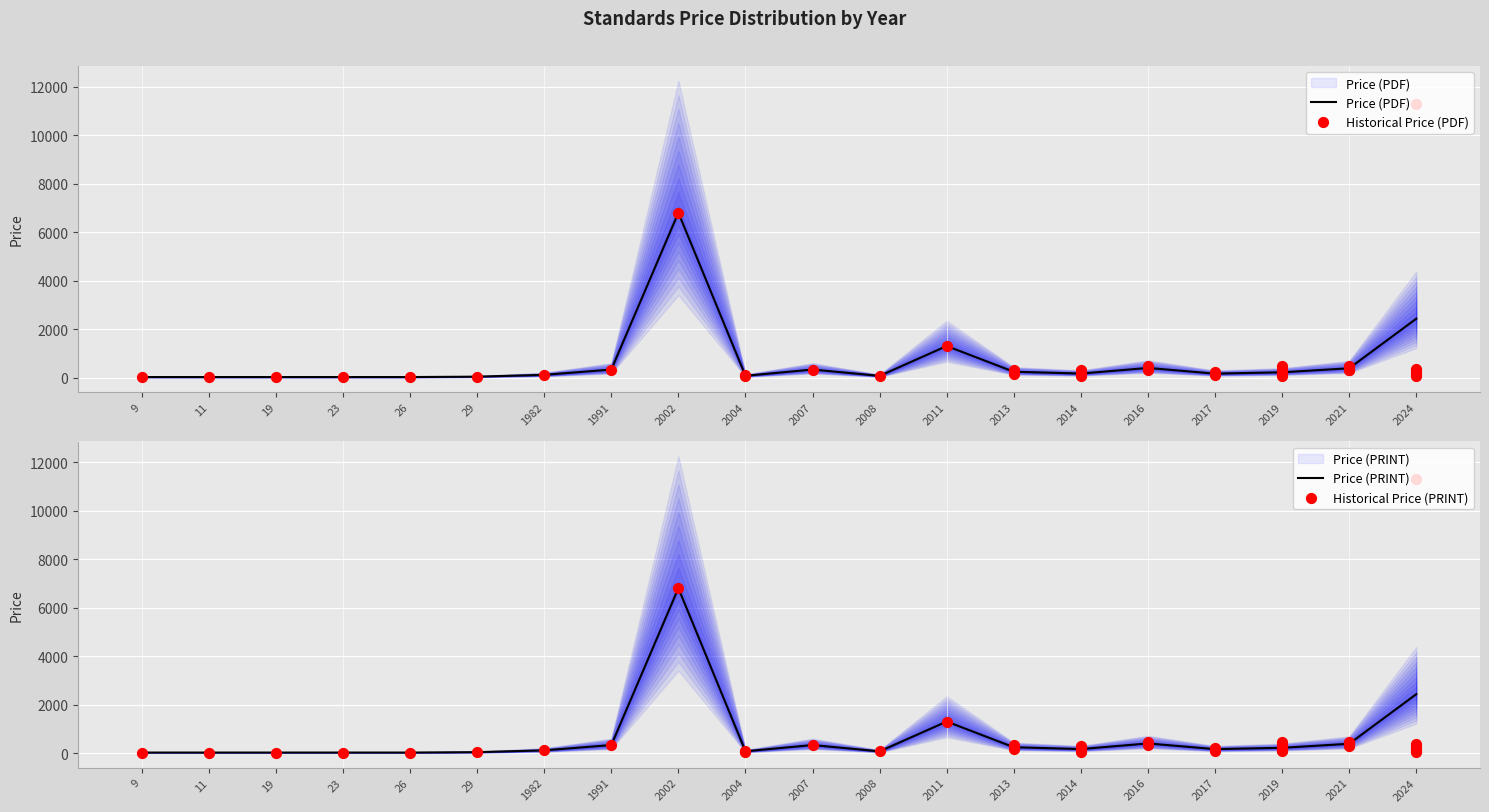

Which series has the largest total across all categories?

Price (PDF)